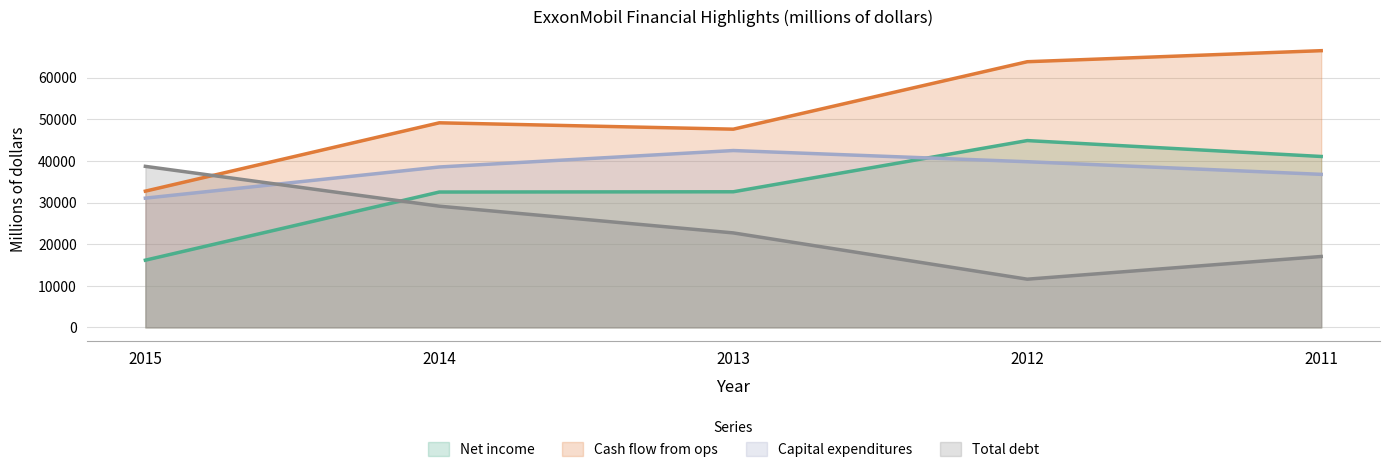

What are all the series names shown in the legend?

Net income, Cash flow from ops, Capital expenditures, Total debt